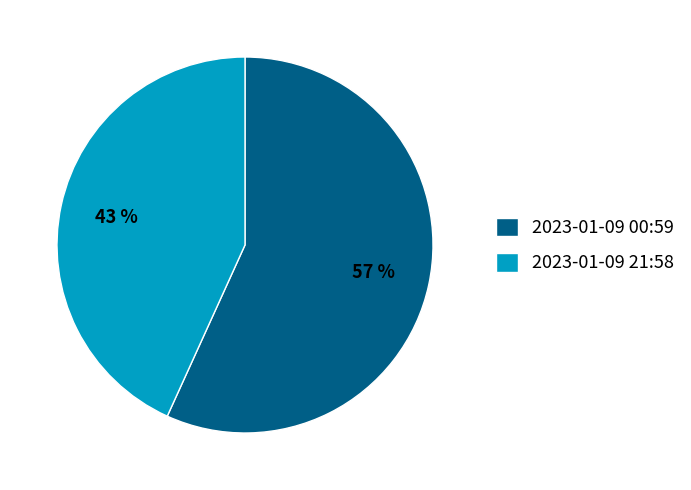

Which category accounts for the majority?

2023-01-09 00:59